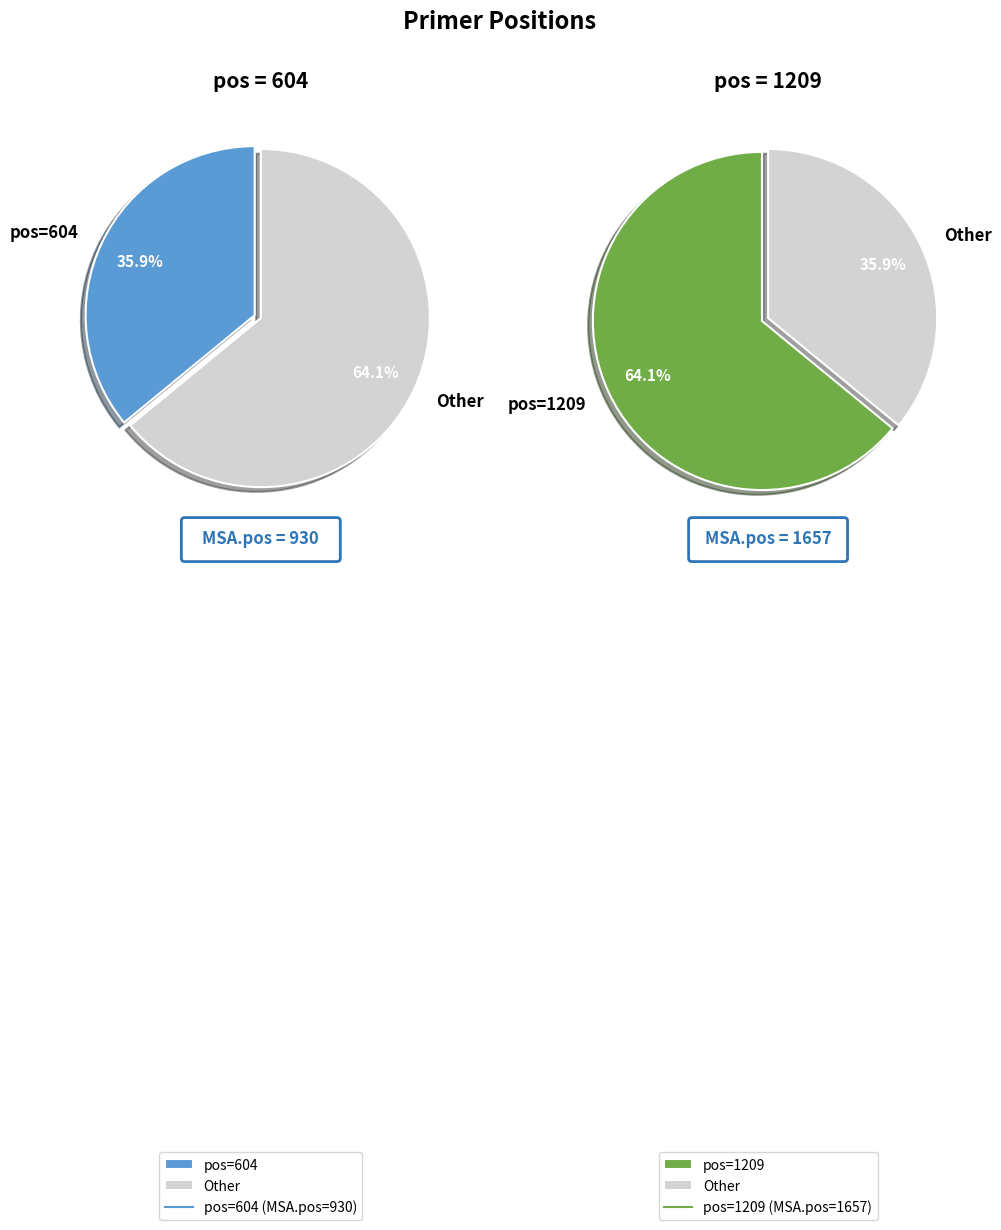

What is the change in value from 604 to 1209?

+727